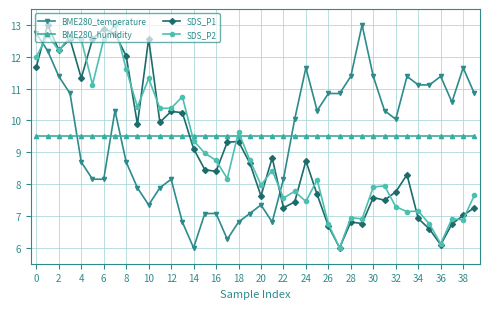

What is the minimum value shown in the chart?

6.0